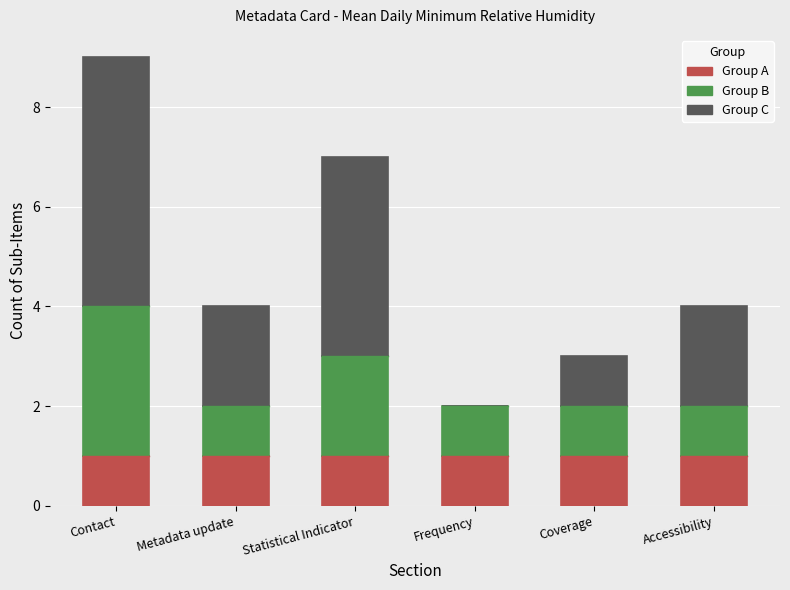

At which category is the sum across all series the highest?

Contact